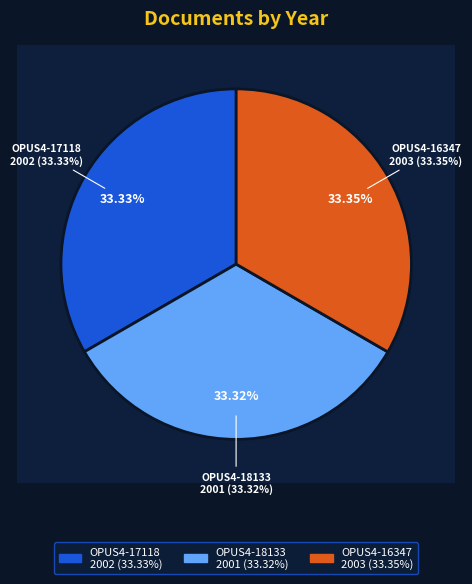

Which category has the smallest portion of the pie?

OPUS4-18133